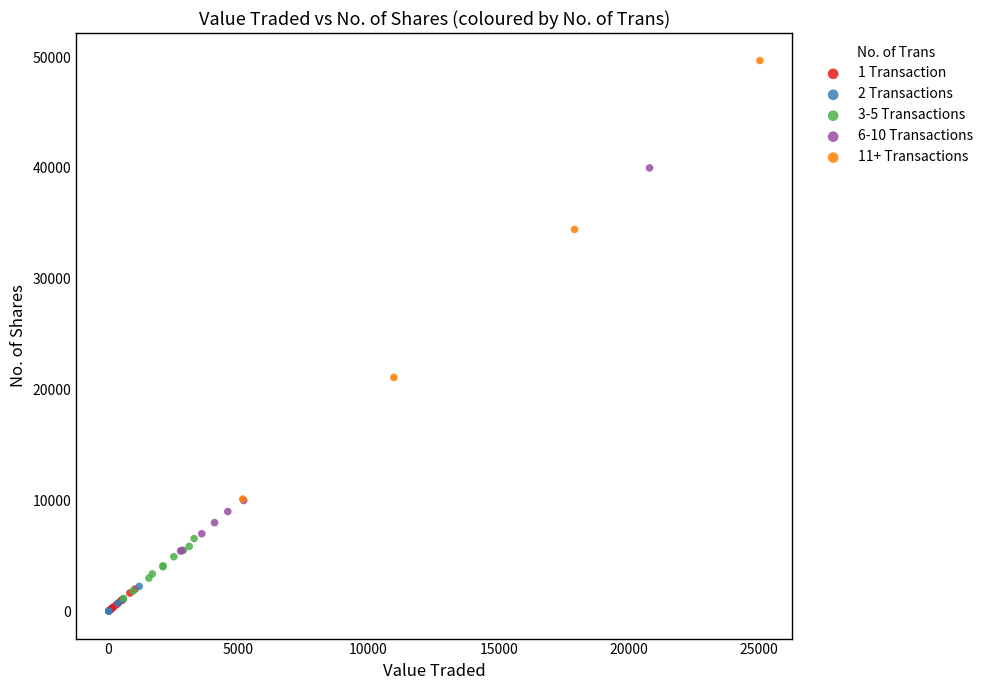

Which series contains the highest Y value?

11+ Transactions